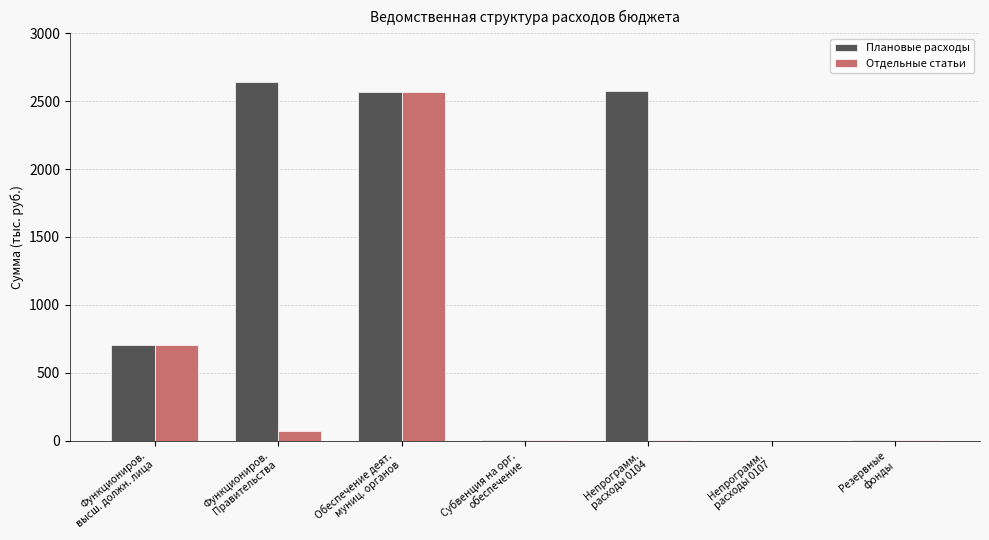

What is the sum of all Отдельные статьи values?

3358.3